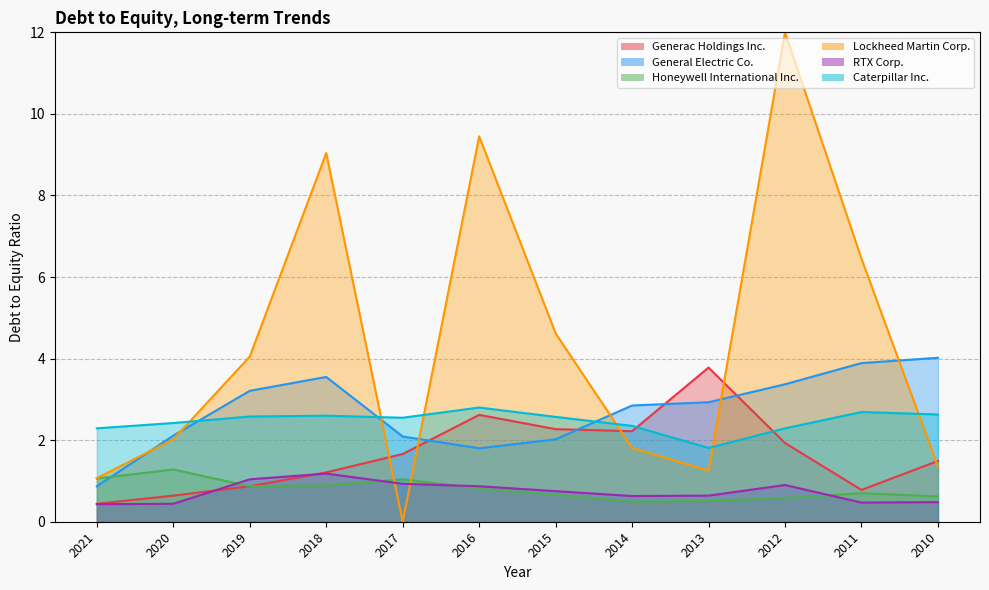

At which category is the sum across all series the highest?

2012